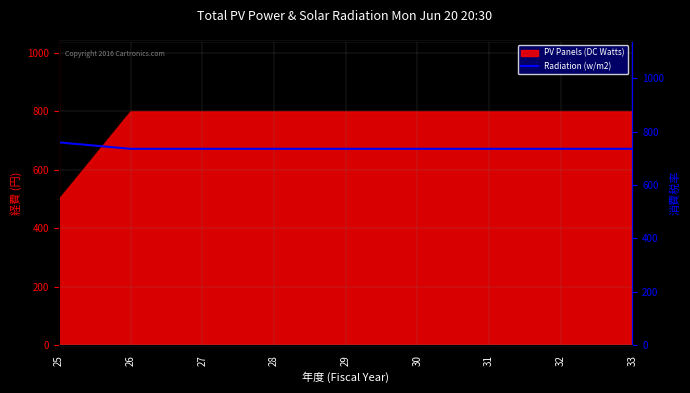

True or false: PV Panels (DC Watts) has a value of 104 at 25.

False